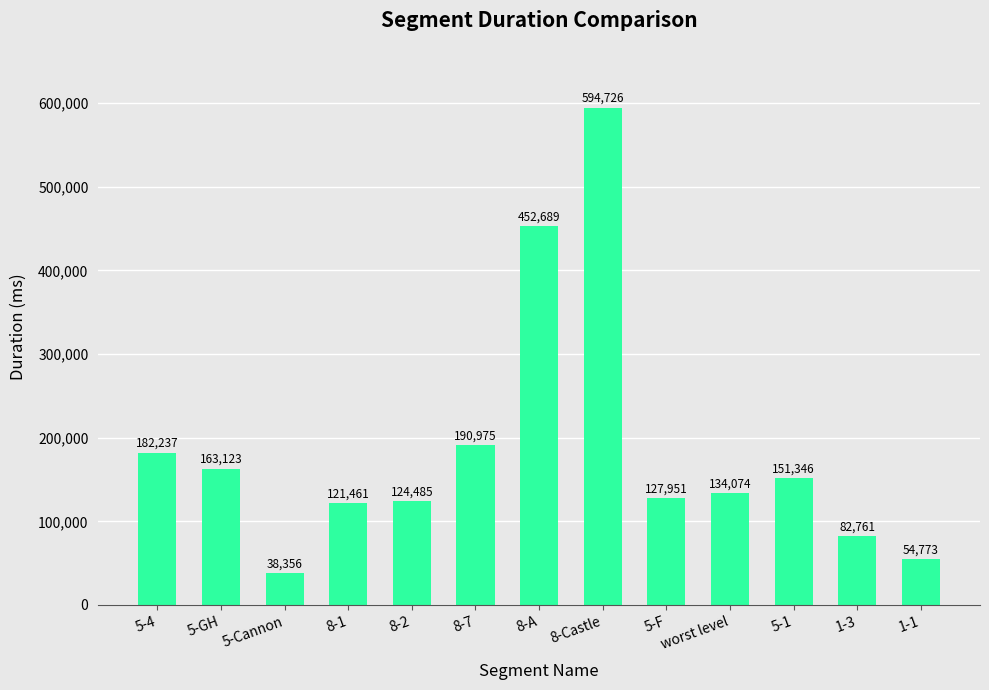

What is the change in value from 8-Castle to worst level?

-460652